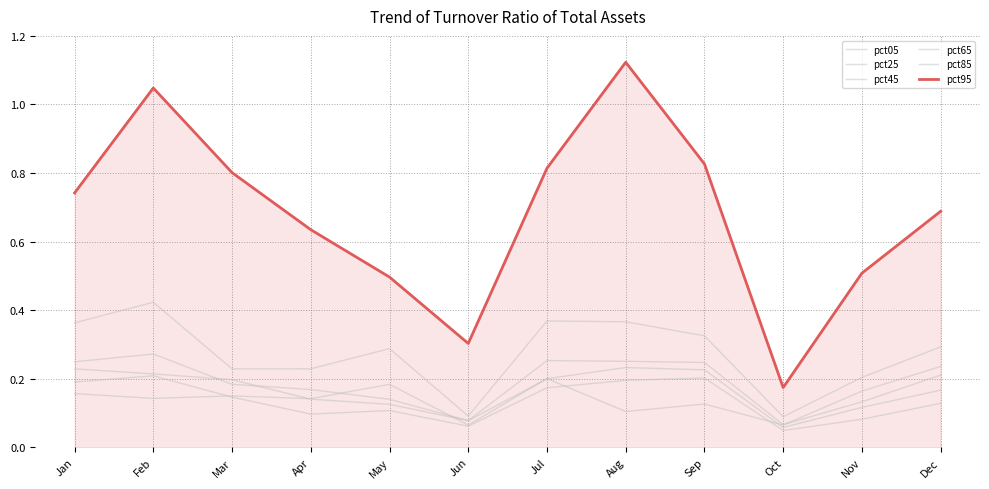

The value of pct25 at Oct is 0.0. True or false?

False